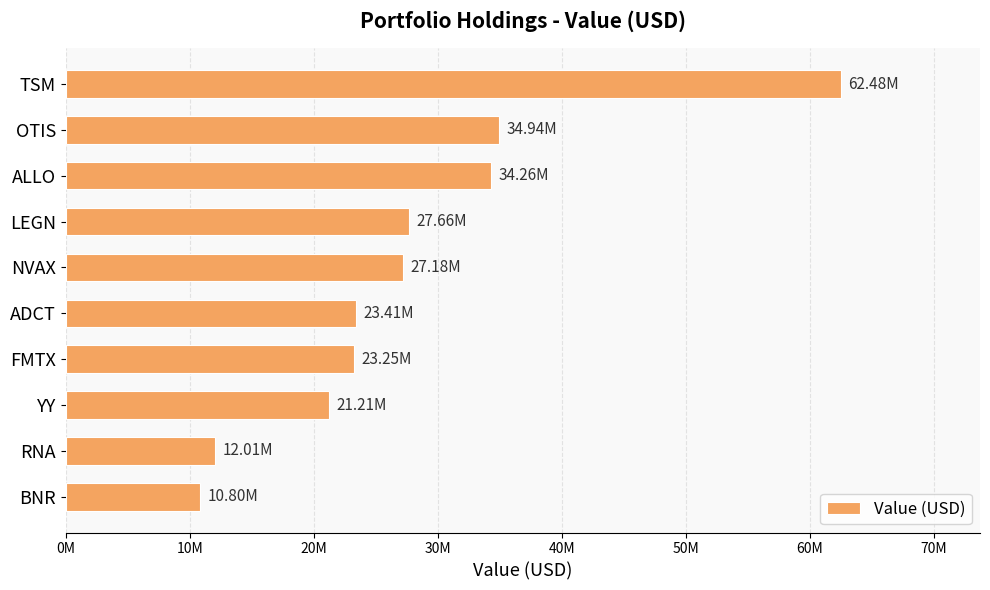

Are the bars horizontal?

Yes